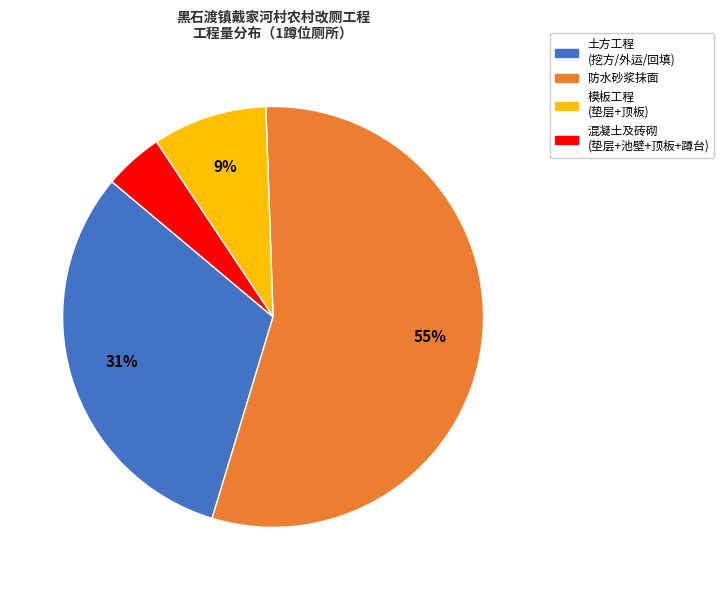

Is there a majority slice in this chart?

Yes